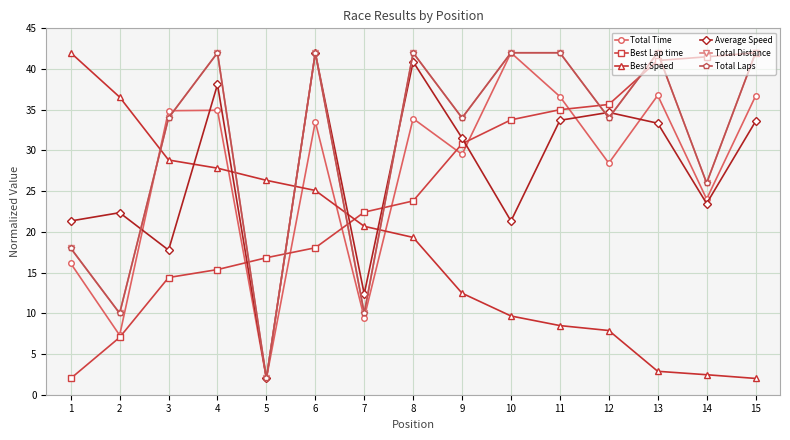

Does the chart have visible grid lines?

Yes